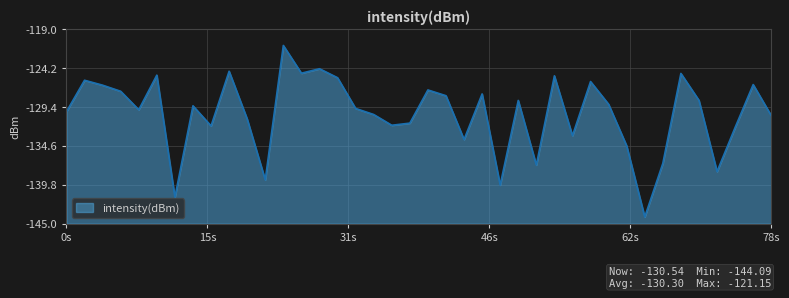

What is the maximum value shown in the chart?

-121.1